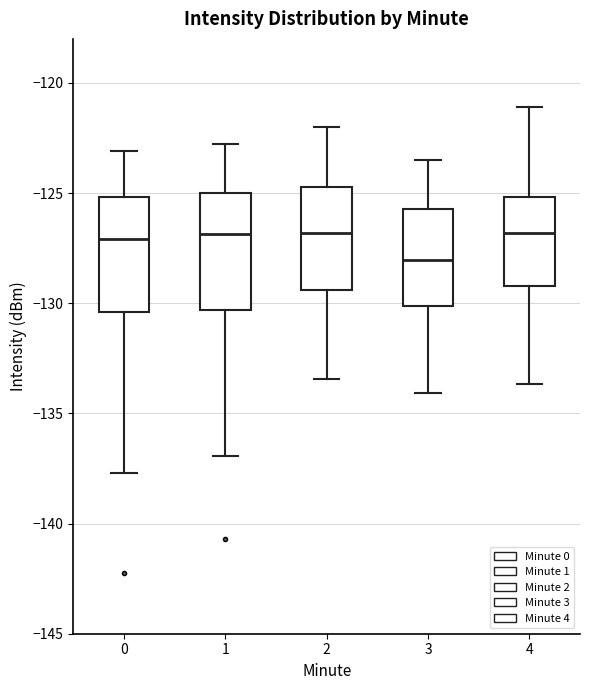

Reading left to right, transcribe this box plot: for each box, give where its median line is, the range the box spans, and where its two whiskers end, as read against the y-axis. The values are not printed on the chart, so give them approximately, as read against the axis.

0: median -127.0, box -130.5 to -125.0, whiskers -137.5 to -123.0
1: median -127.0, box -130.5 to -125.0, whiskers -137.0 to -123.0
2: median -127.0, box -129.5 to -124.5, whiskers -133.5 to -122.0
3: median -128.0, box -130.0 to -125.5, whiskers -134.0 to -123.5
4: median -127.0, box -129.0 to -125.0, whiskers -133.5 to -121.0